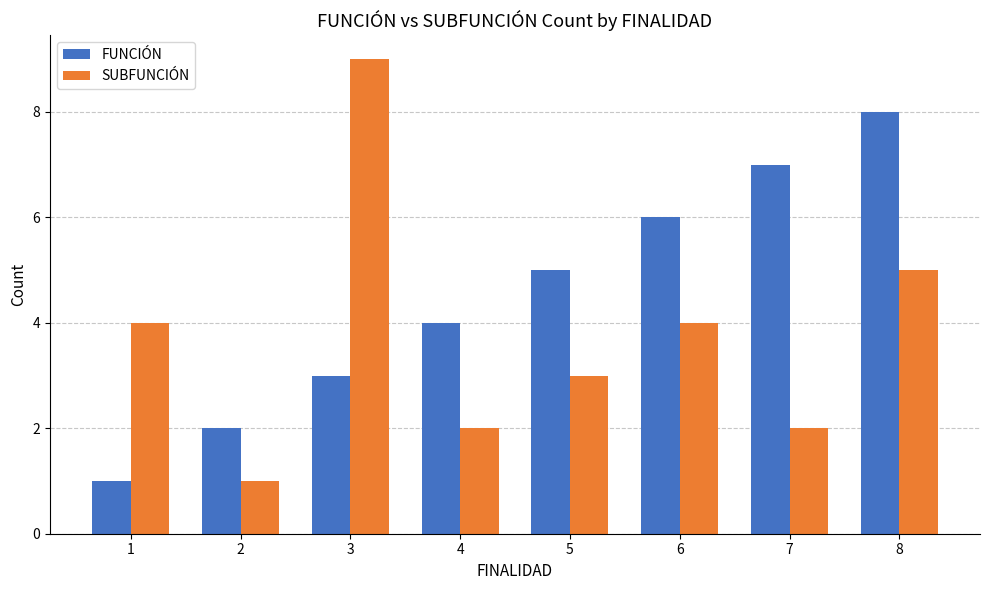

Which series has the largest range (max minus min)?

SUBFUNCIÓN